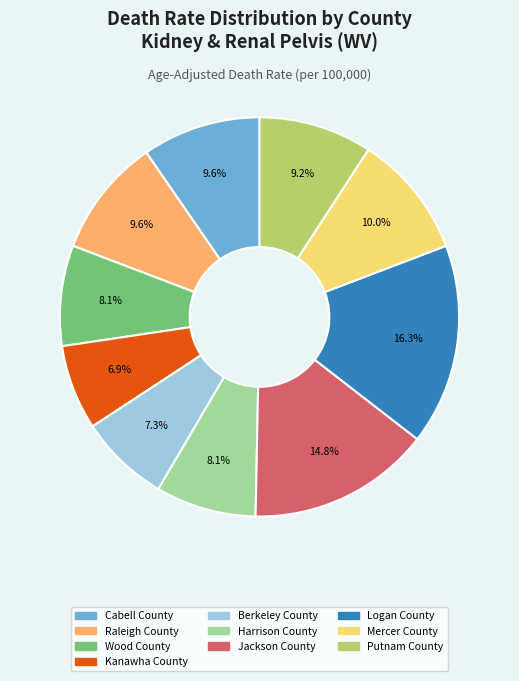

What percentage is the Mercer County slice, to the nearest percent?

10%